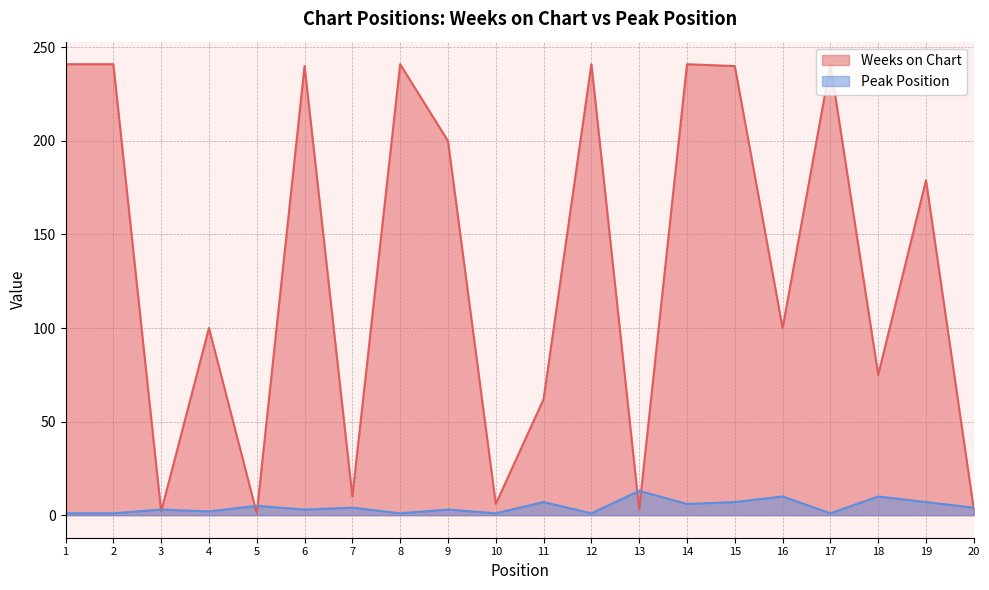

True or false: Weeks on Chart has more than 0 points higher than both neighbors.

True